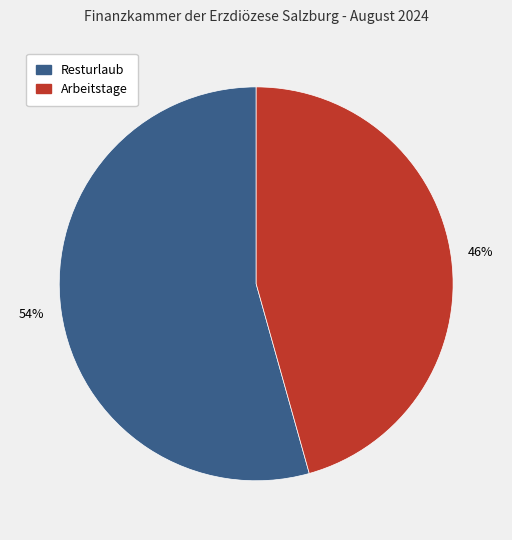

Which category has the smallest portion of the pie?

Arbeitstage